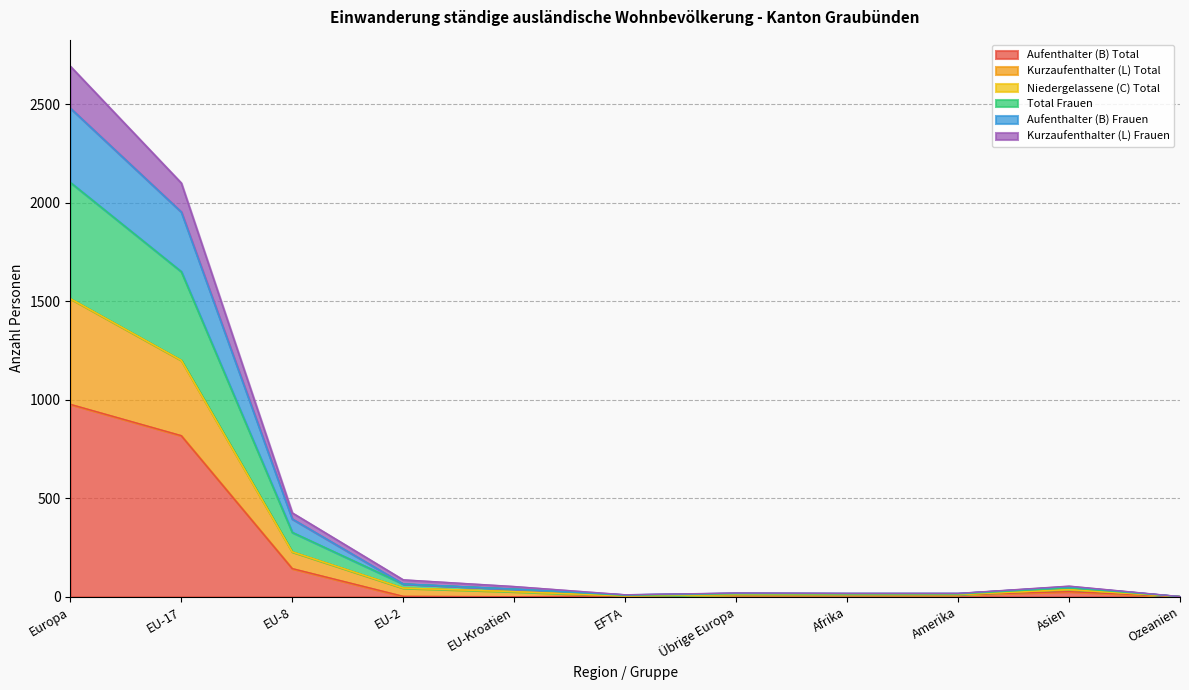

What is the sum of all Aufenthalter (B) Total values?

2001